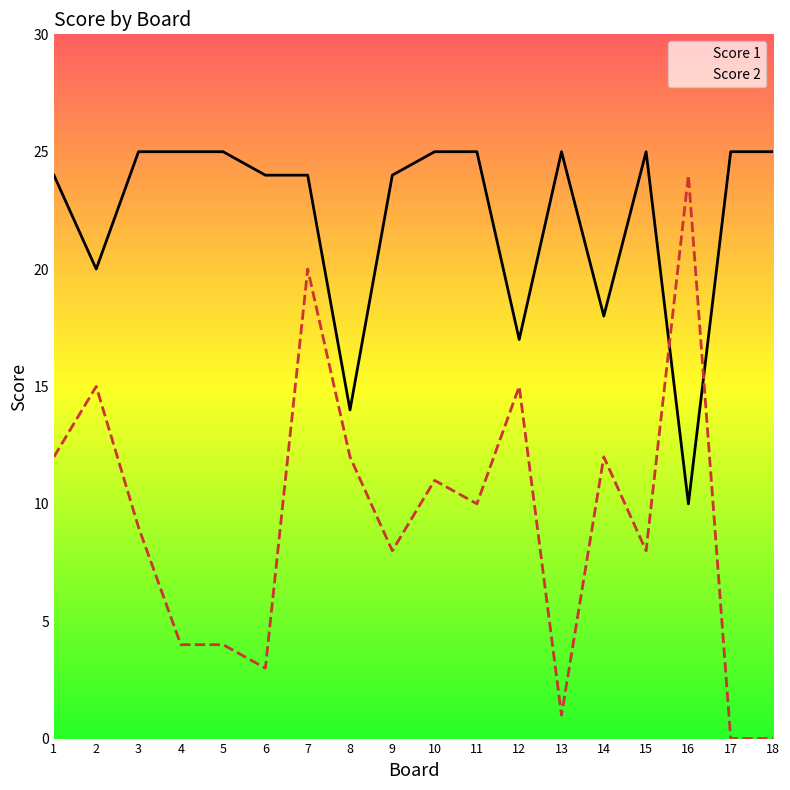

Which series changed the most between 2 and 13?

Score 2